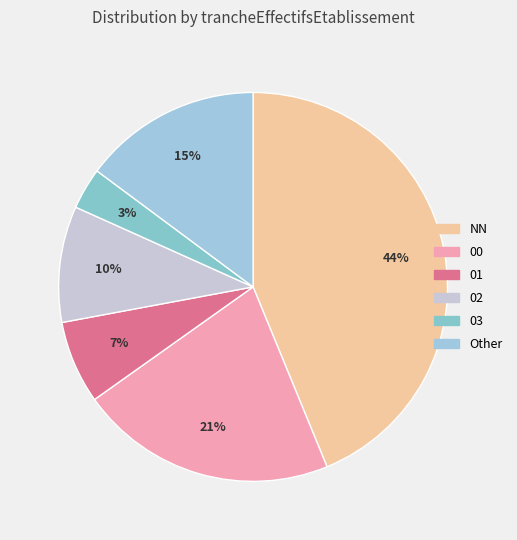

To the nearest percent, what percentage of the pie is Other?

15%